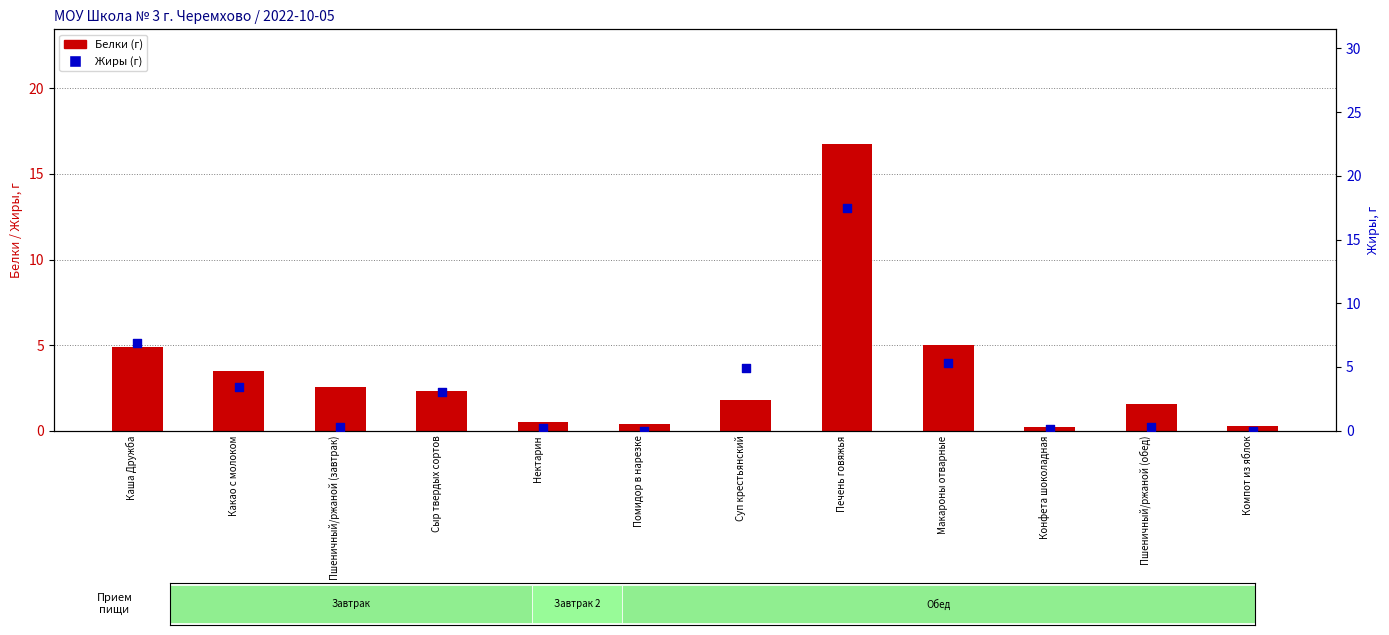

Which series reaches the maximum Y coordinate?

Жиры (г)